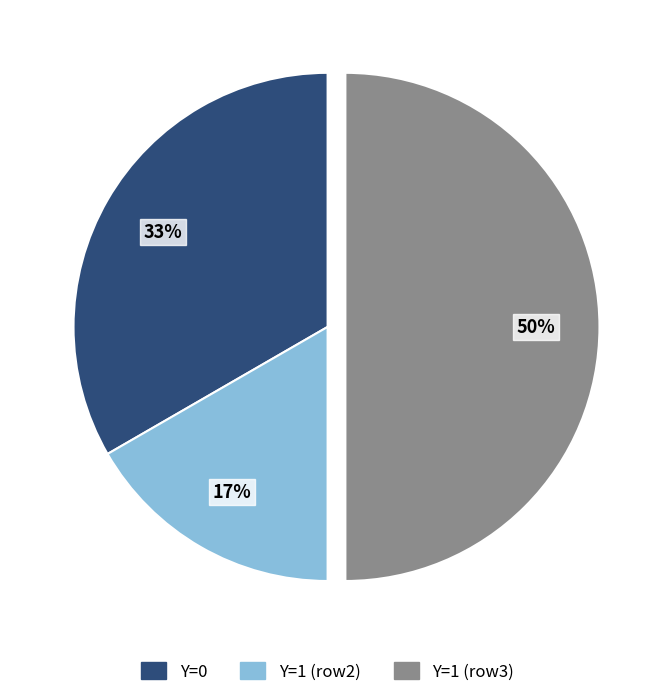

Count the number of slices in the pie.

3